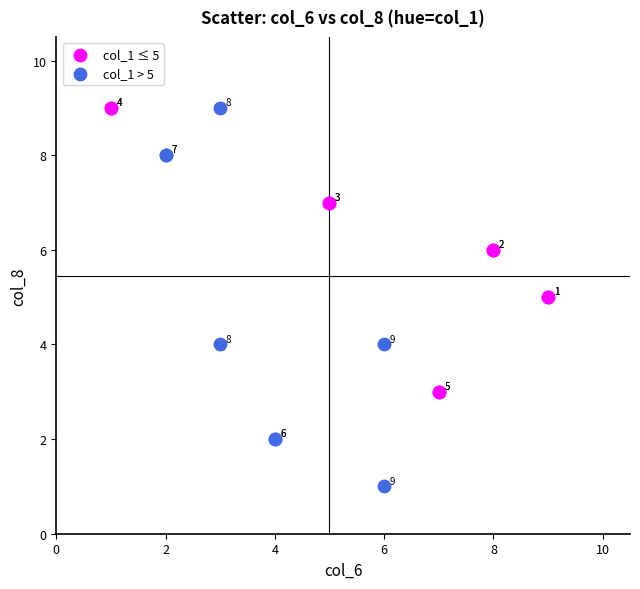

Which series has the largest Y range (max minus min)?

col_1 > 5